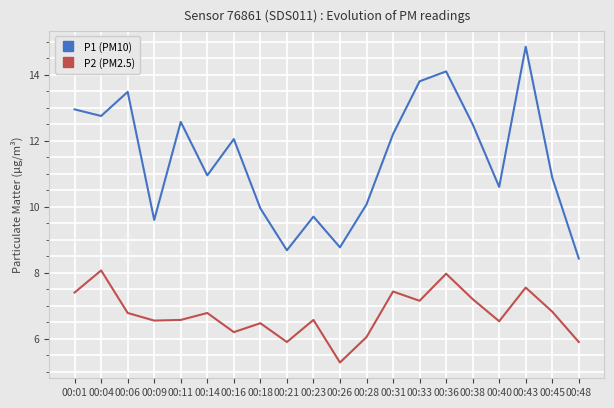

What value does the P2 (PM2.5) series have at 00:48?

5.9